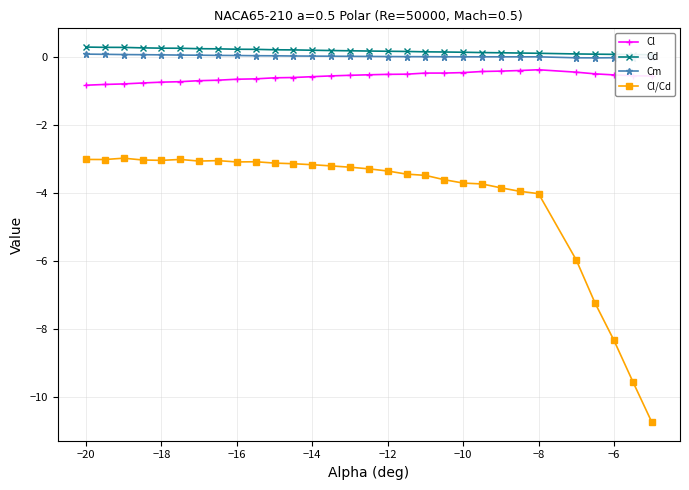

What is the minimum value for Cl?

-0.8